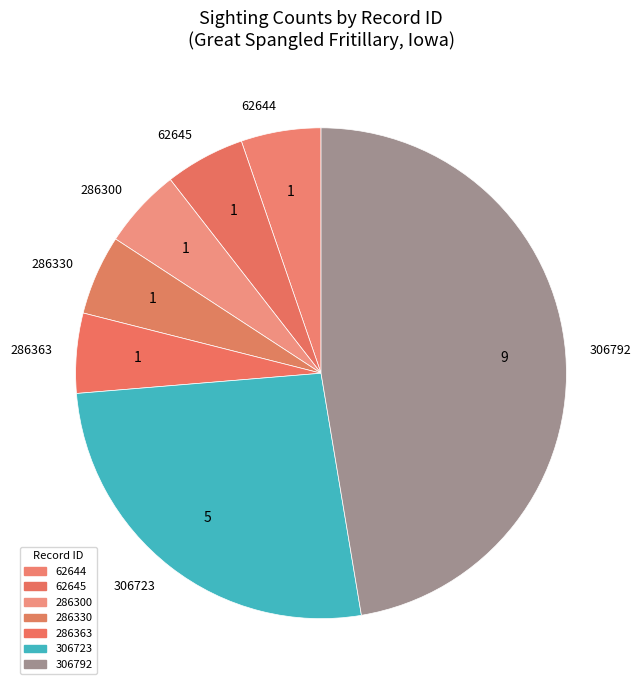

Is there a majority slice in this chart?

No